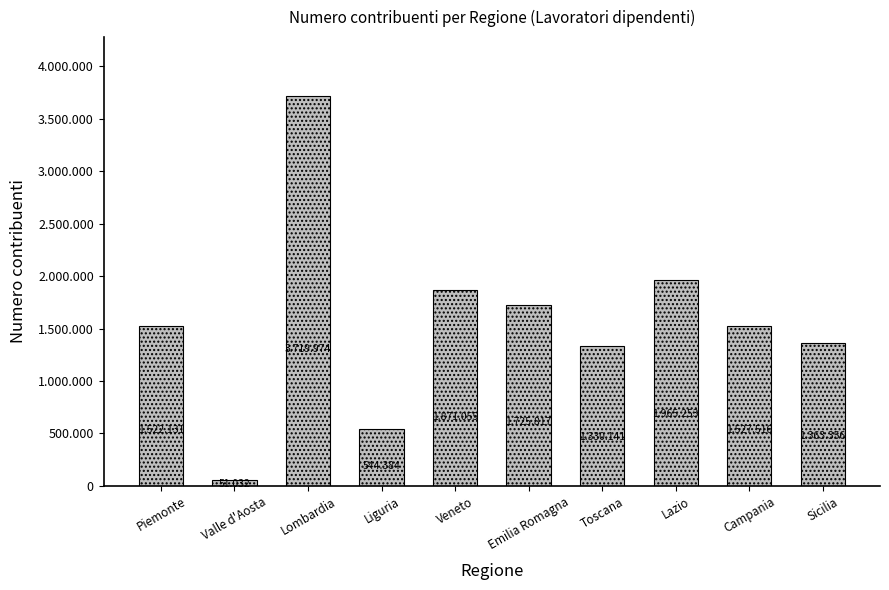

What is the label of the 4th bar from the left?

Liguria